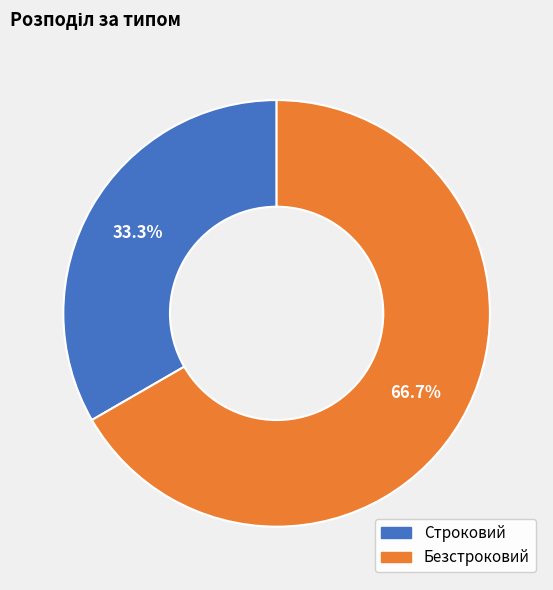

How many segments does this pie chart have?

2